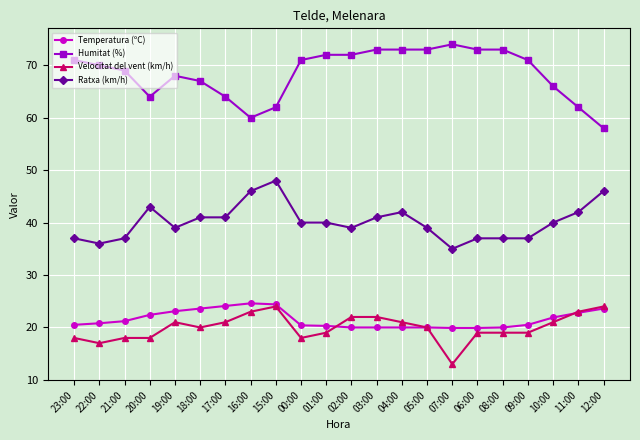

True or false: Ratxa (km/h) has more than 2 points higher than both neighbors.

True